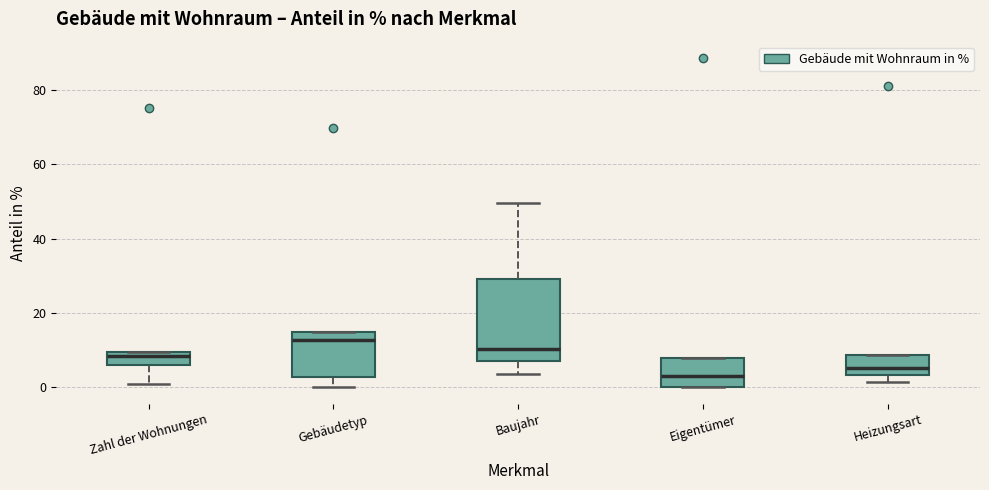

Comparing the boxes themselves (not the whiskers), which one is the tallest?

Baujahr